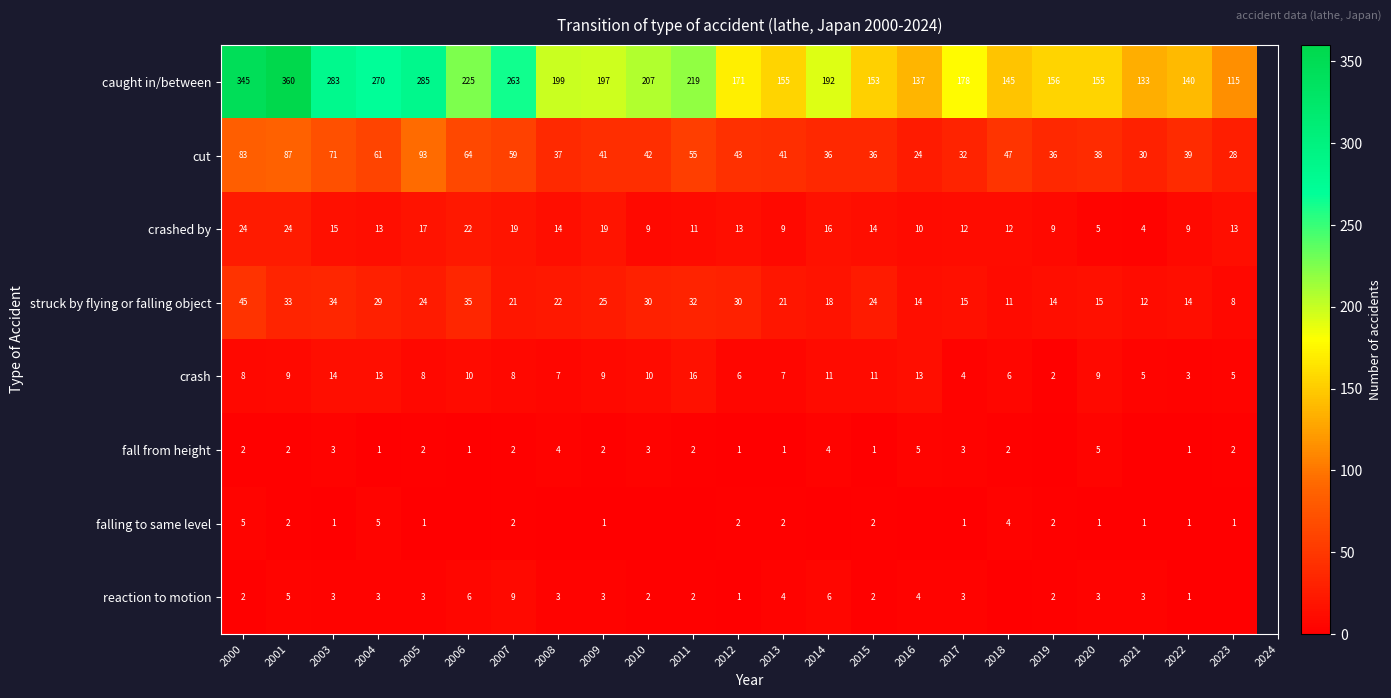

Which label corresponds to the smallest value in the chart?

2019